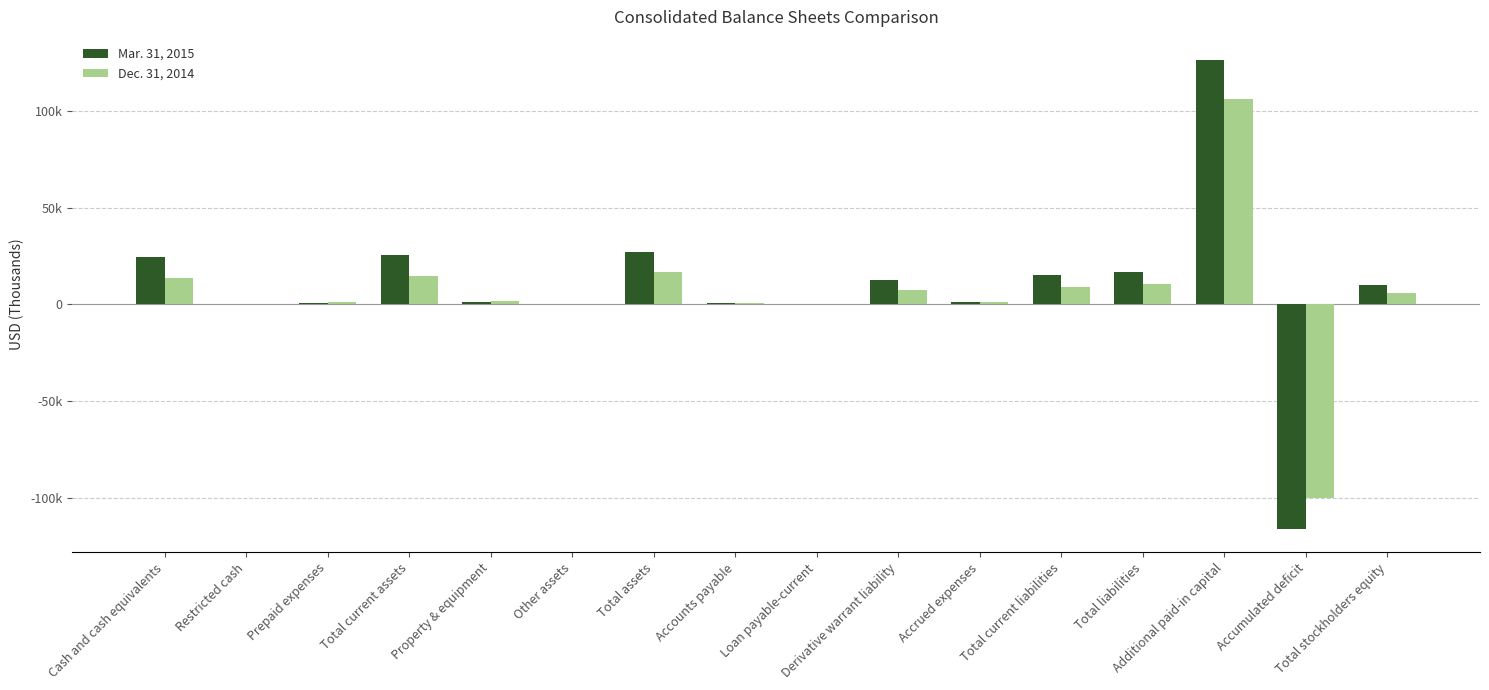

Rank the series by their maximum value, from highest to lowest.

Mar. 31, 2015, Dec. 31, 2014